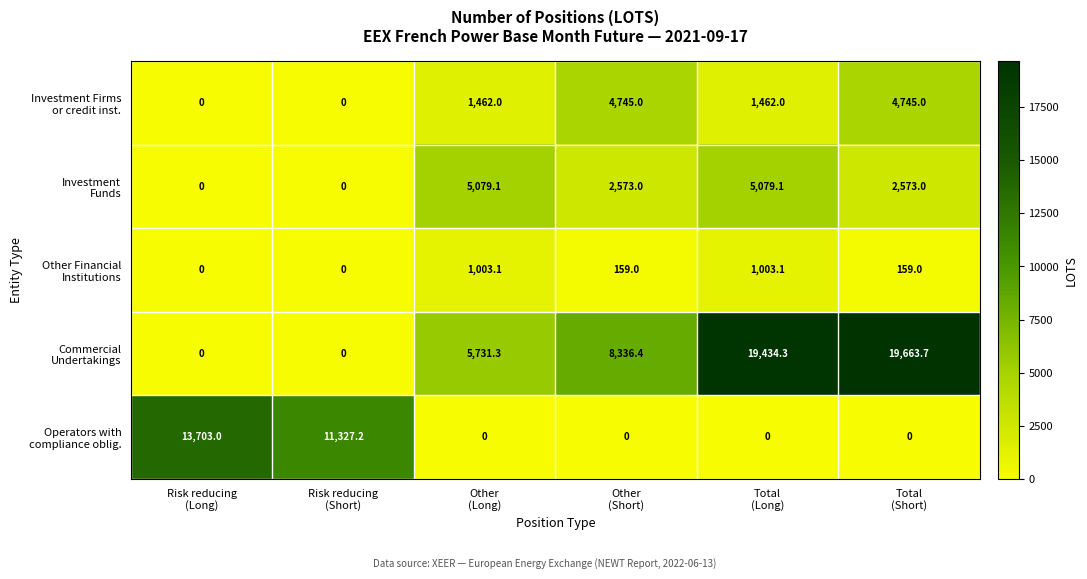

At how many categories does at least one series exceed 13660?

3